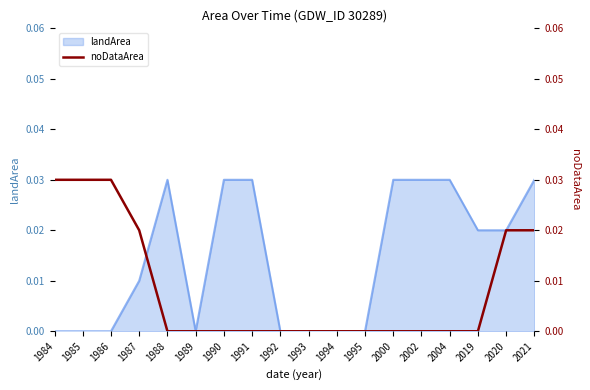

How many lines are shown in the chart?

1